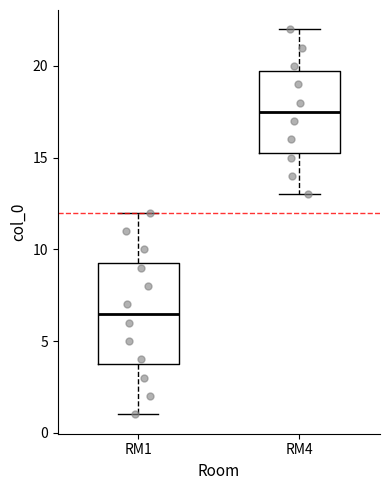

Which box is the tallest, from its lower edge to its upper edge?

RM1